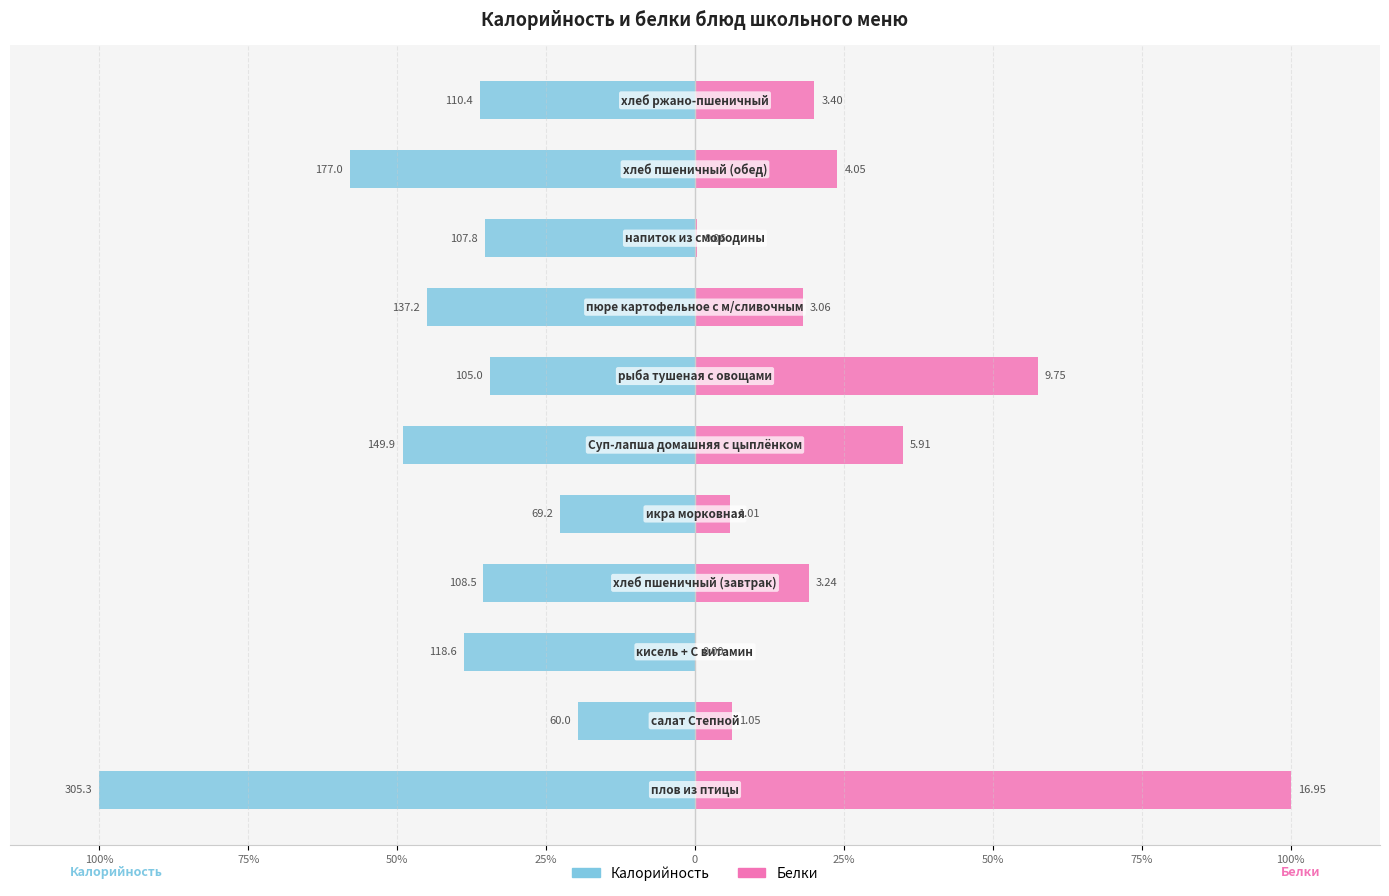

How many data points in Белки are above 19?

6